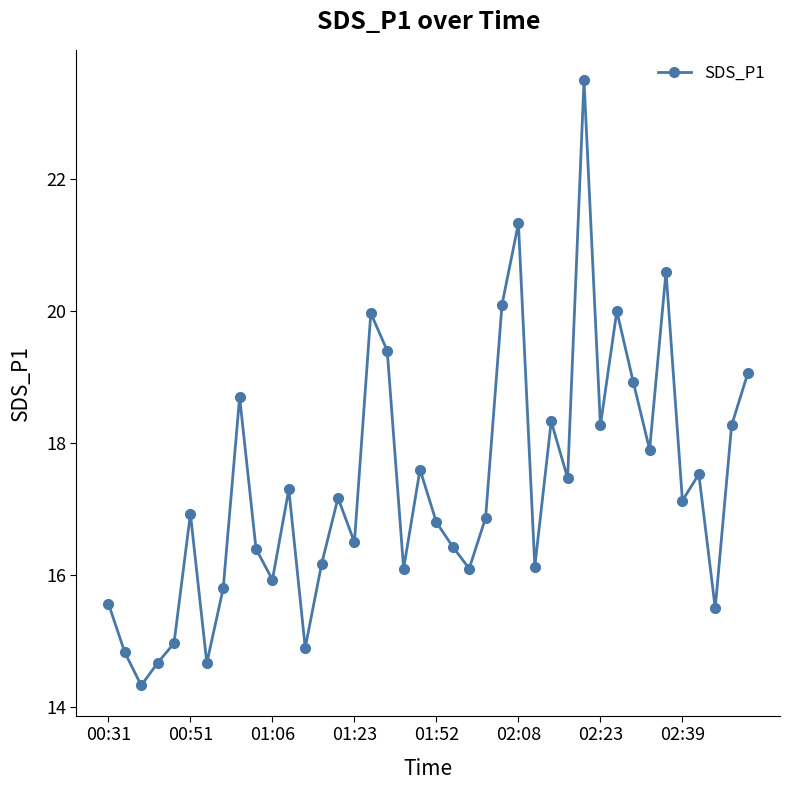

What is the greatest value displayed?

23.5